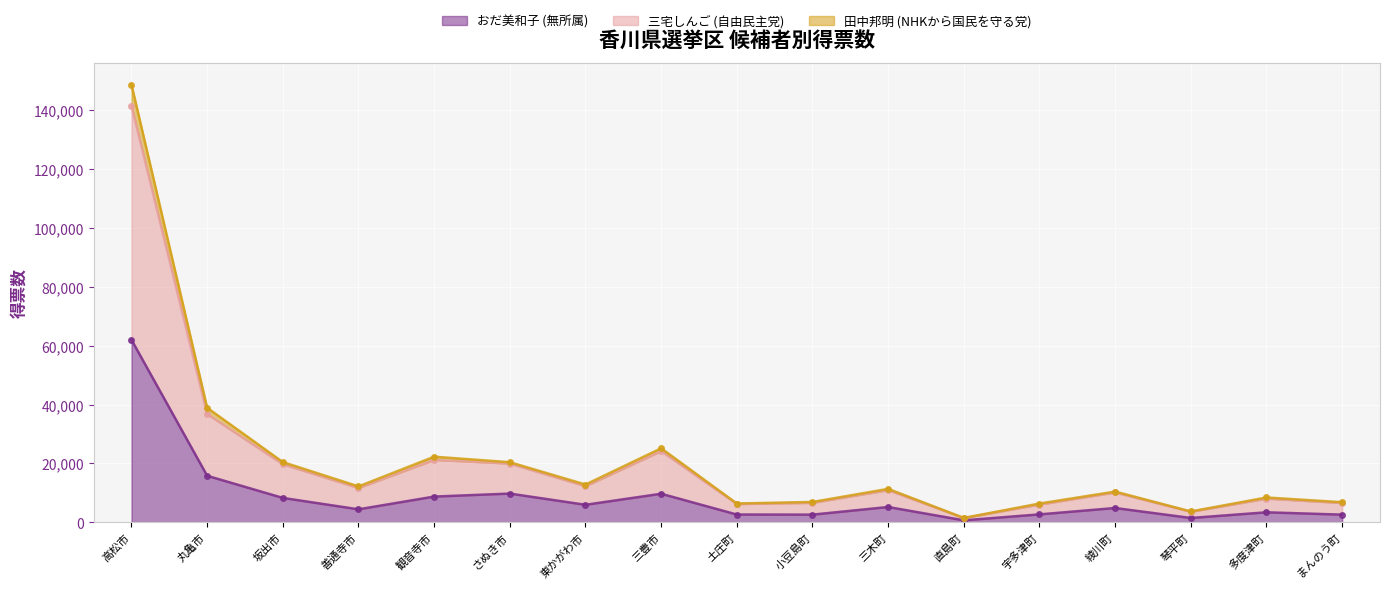

What is the maximum value shown in the chart?

148743